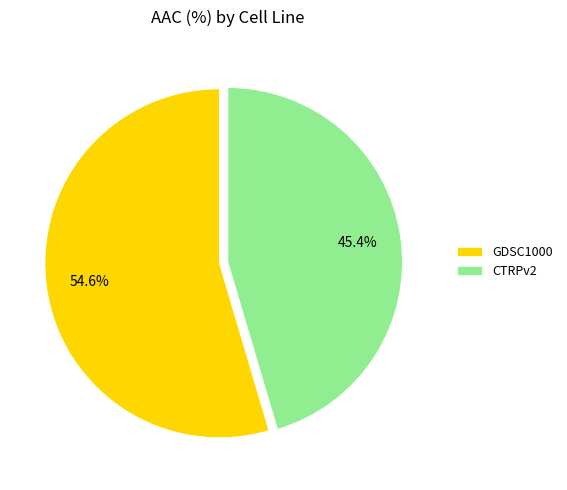

Between CTRPv2 and GDSC1000, which is larger?

GDSC1000